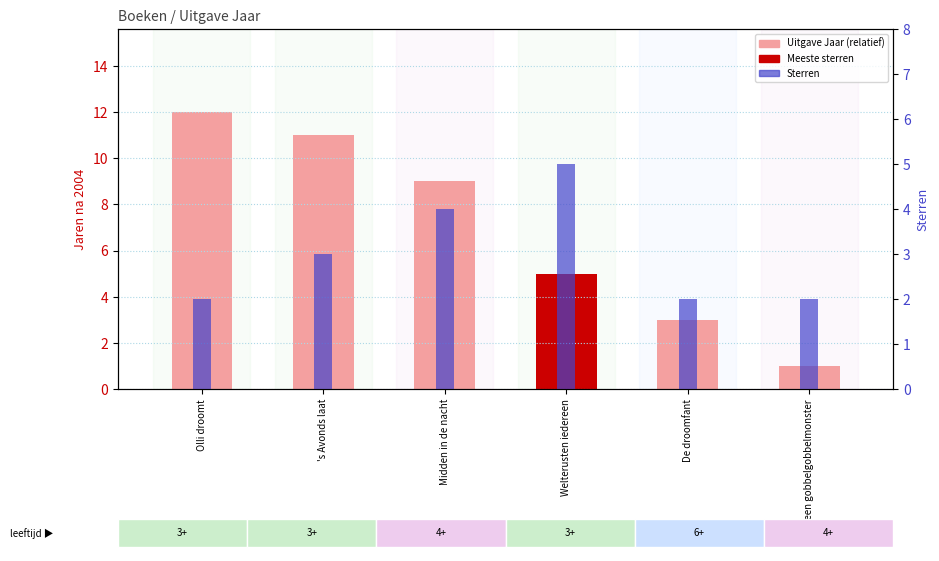

What is the value of the Uitgave Jaar (relatief) bar at the 6th from the left?

1